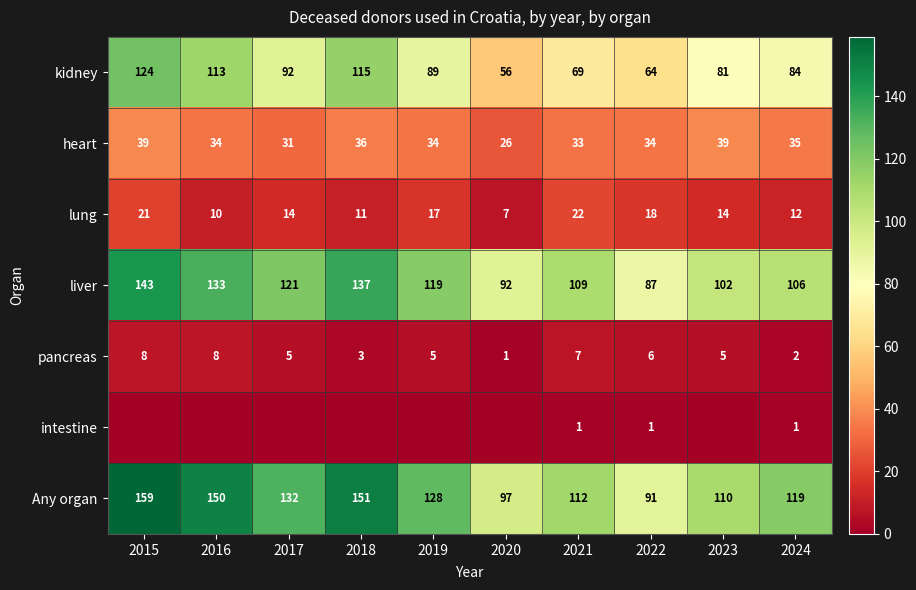

What is the sum of all intestine values?

3